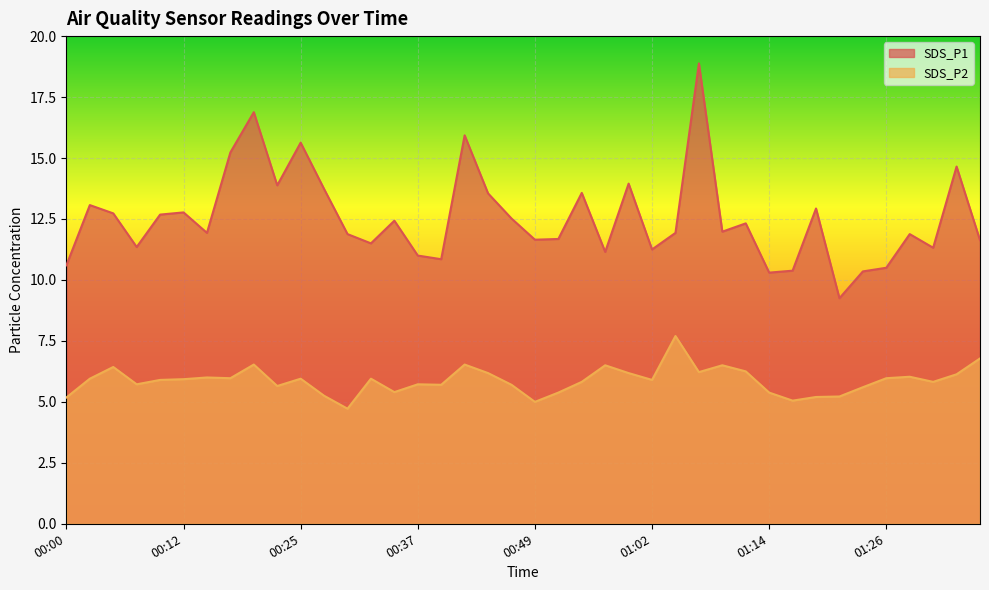

How many data points in SDS_P2 are less than 5?

1